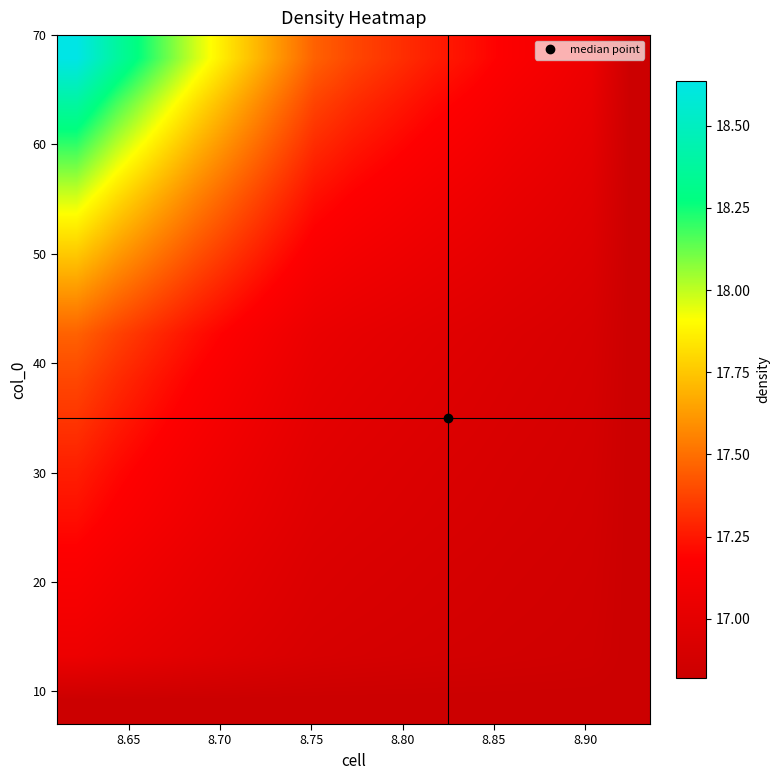

At how many categories does at least one series exceed 17?

14